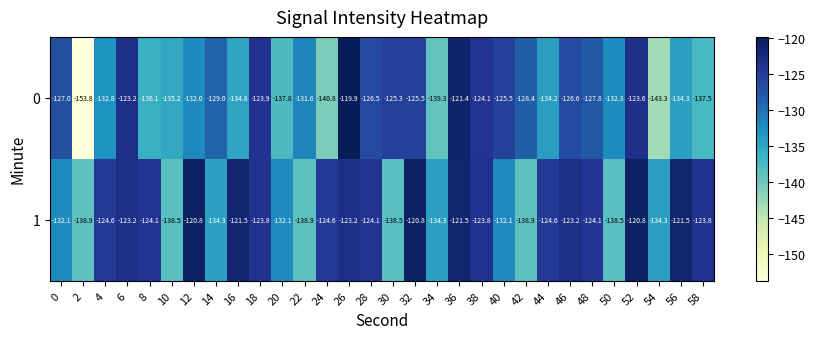

What is the difference between the 1 values at 22 and 32?

18.1